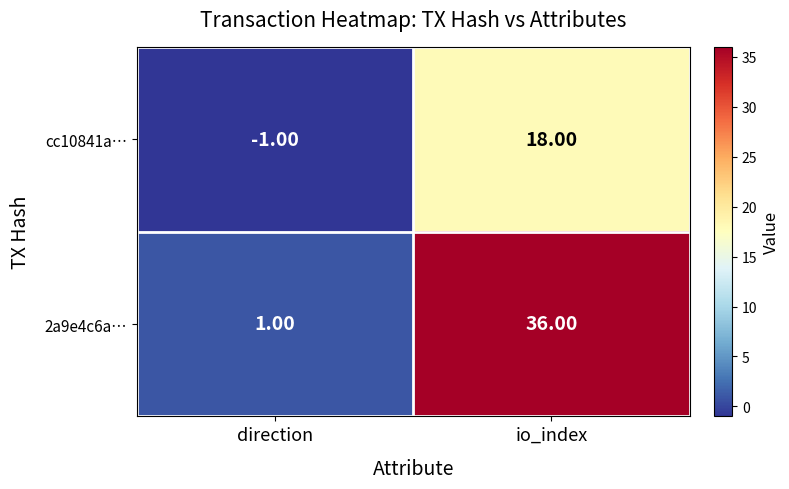

What is the sum of all cc10841a… values?

17